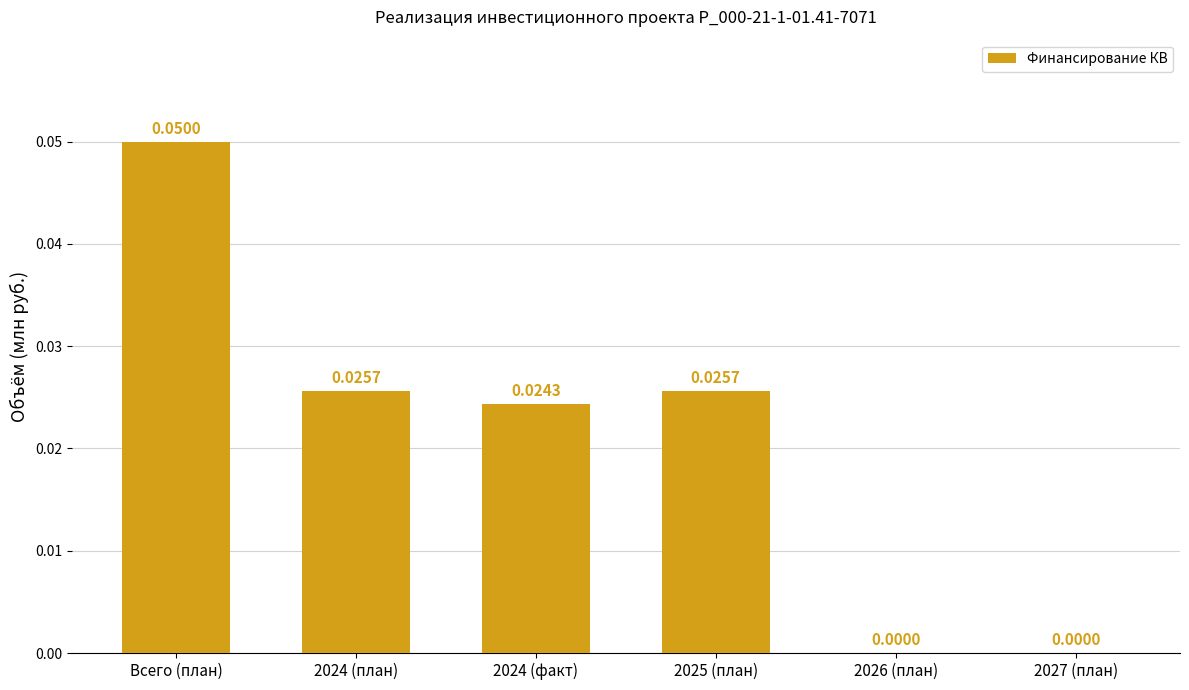

Which has a higher value, Всего (план) or 2026 (план)?

Всего (план)